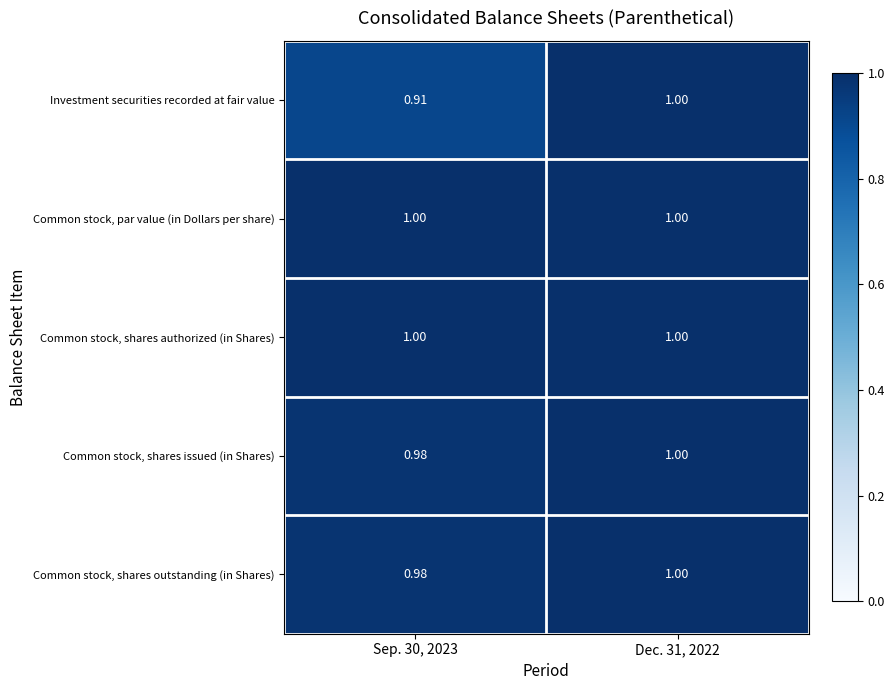

Which series has the widest spread of values?

Investment securities recorded at fair value